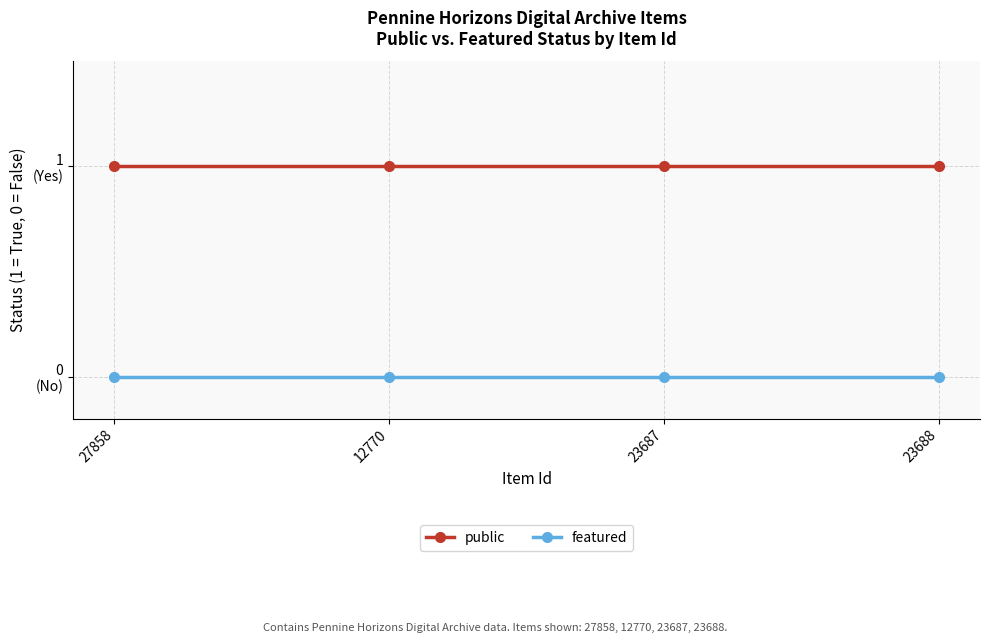

True or false: public and featured cross at least once.

False